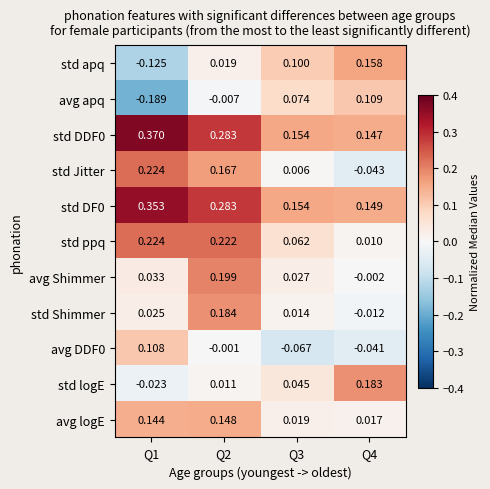

How many distinct data groups are displayed?

11